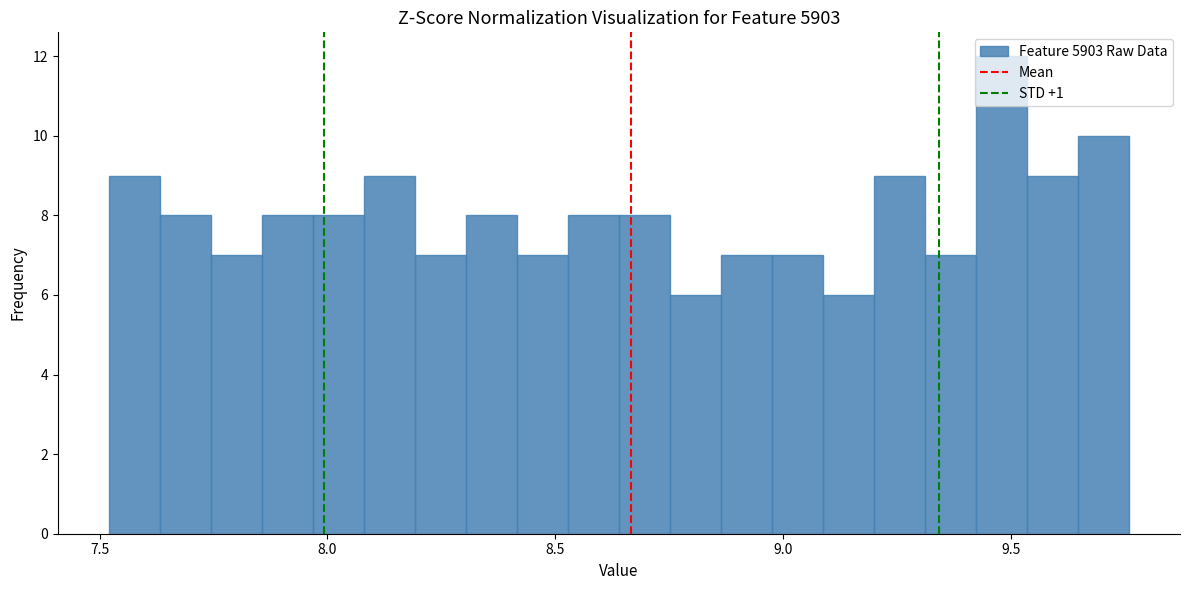

Around what value on the x-axis is the tallest bar? Give the approximate position of its centre, as read against the axis.

9.50